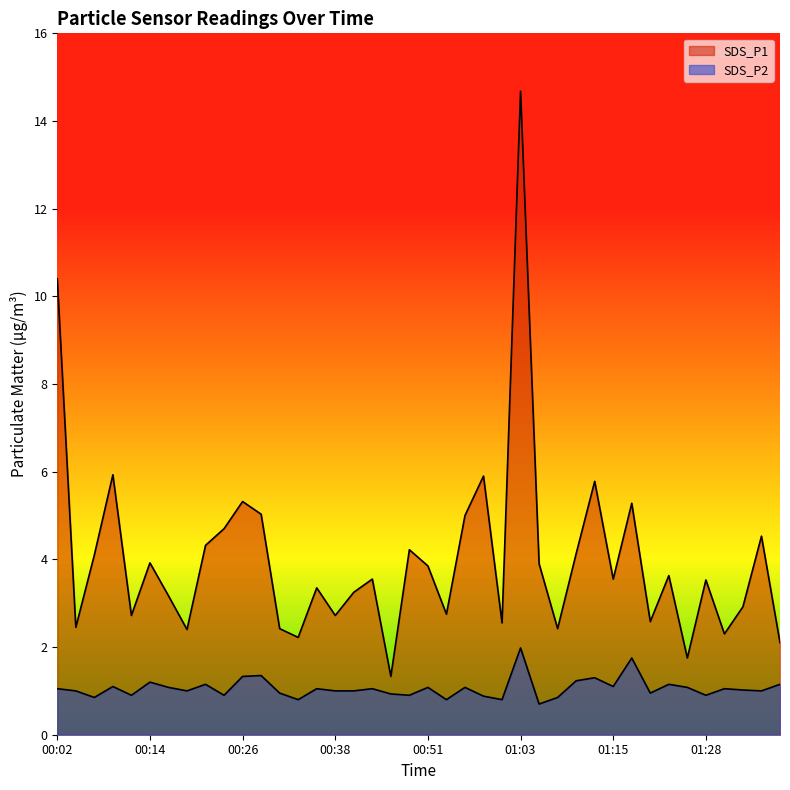

Reading left to right, what are all the values shown in this chart?

SDS_P1: 10.4	2.5	4.1	5.9	2.7	3.9	3.2	2.4	4.3	4.7	5.3	5.0	2.4	2.2	3.4	2.7	3.2	3.5	1.3	4.2	3.9	2.8	5.0	5.9	2.5	14.7	3.9	2.4	4.1	5.8	3.5	5.3	2.6	3.6	1.8	3.5	2.3	2.9	4.5	2.1
SDS_P2: 1.1	1.0	0.8	1.1	0.9	1.2	1.1	1.0	1.1	0.9	1.3	1.4	0.9	0.8	1.1	1.0	1.0	1.1	0.9	0.9	1.1	0.8	1.1	0.9	0.8	2.0	0.7	0.8	1.2	1.3	1.1	1.8	0.9	1.1	1.1	0.9	1.1	1.0	1.0	1.1